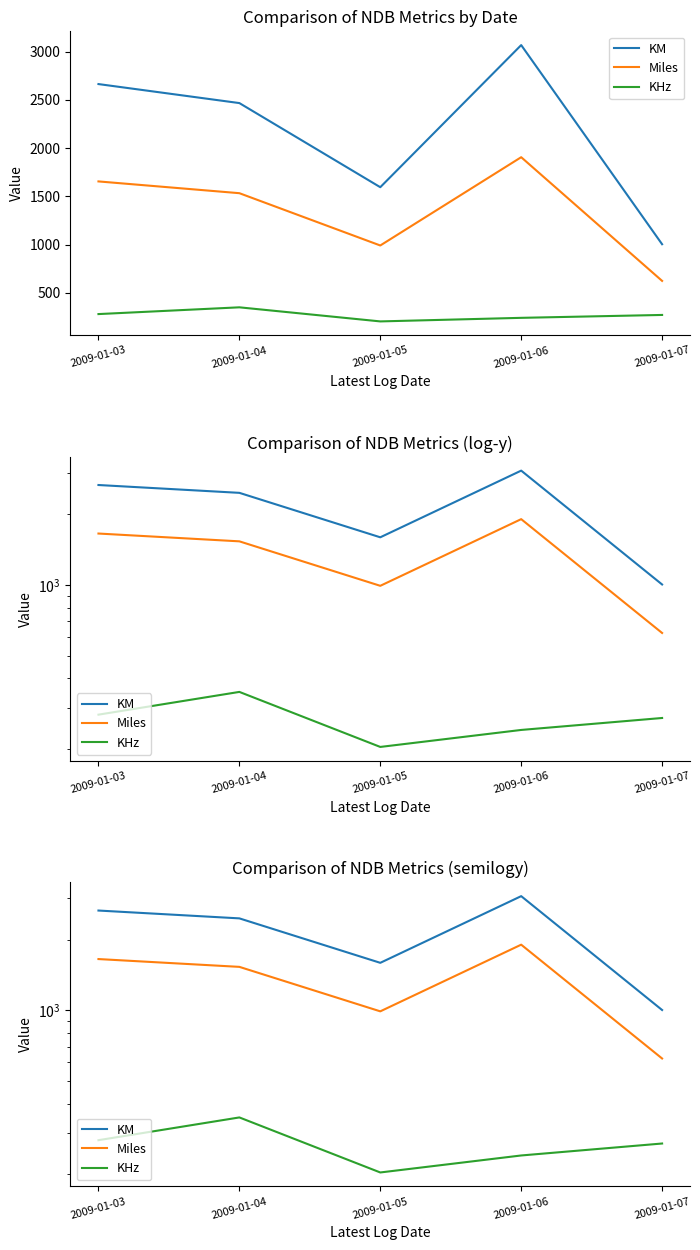

At which label does KM first exceed 2467?

2009-01-03